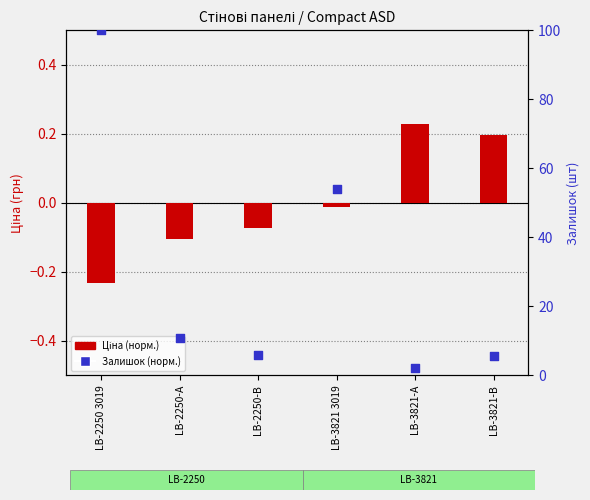

Approximately how many times larger is the value at LB-3821 3019 compared to LB-2250-В?

9.1